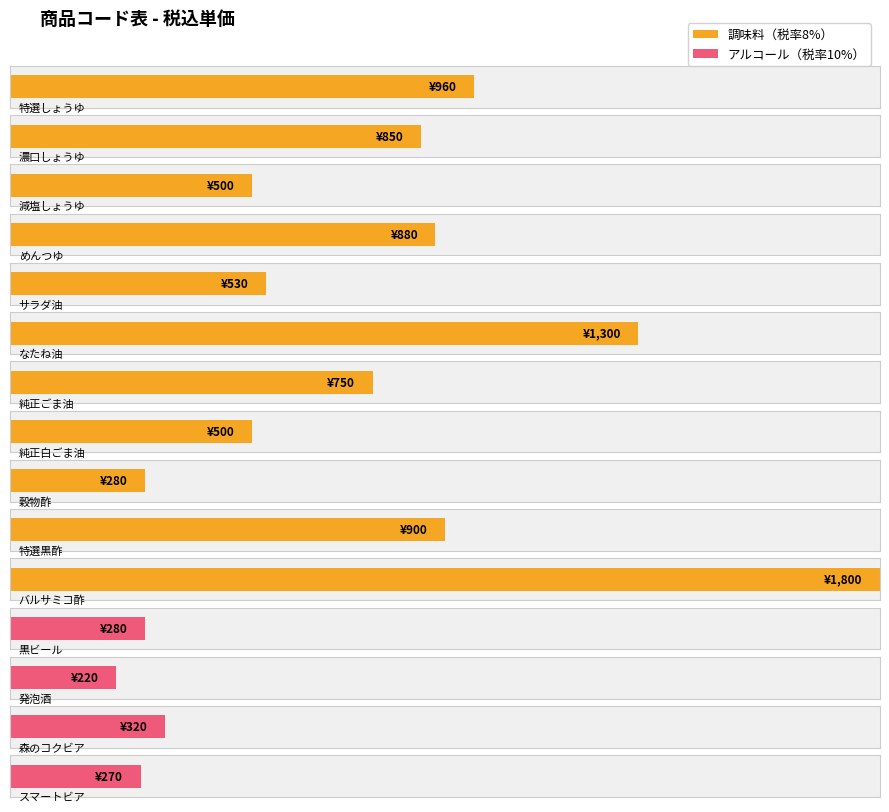

What is the label of the 13th bar from the left?

発泡酒